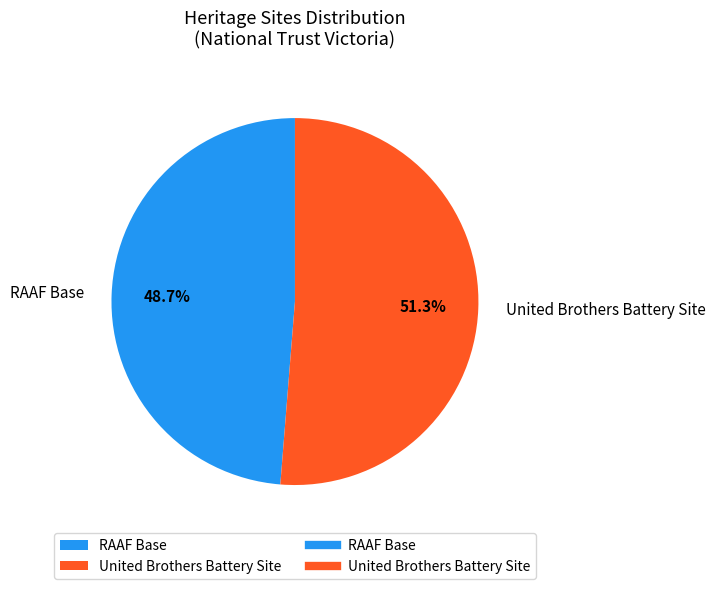

What percentage is NOT represented by RAAF Base?

51.3%